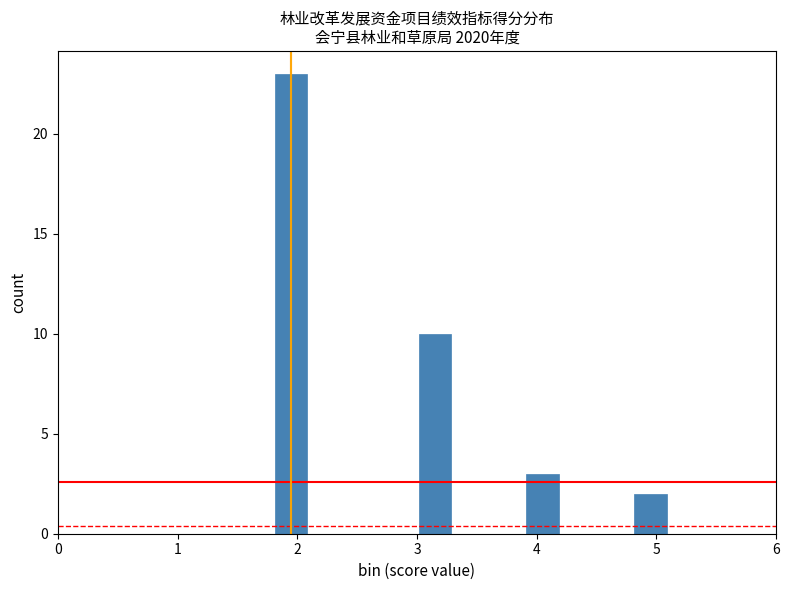

Around what value on the x-axis is the tallest bar? Give the approximate position of its centre, as read against the axis.

2.0